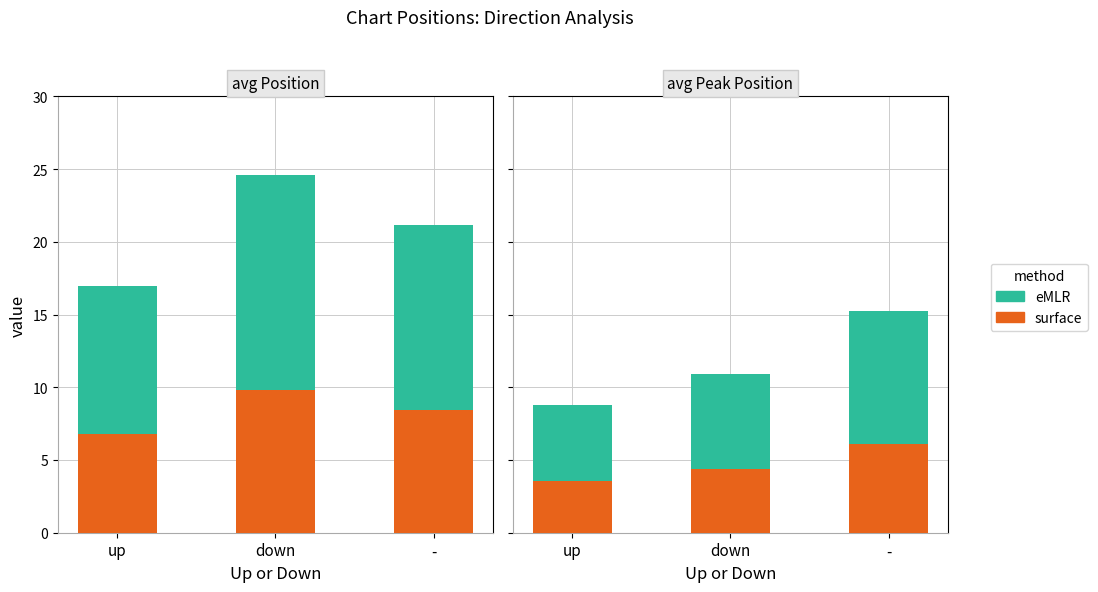

Is the value of surface at up greater than the value of eMLR at down?

No